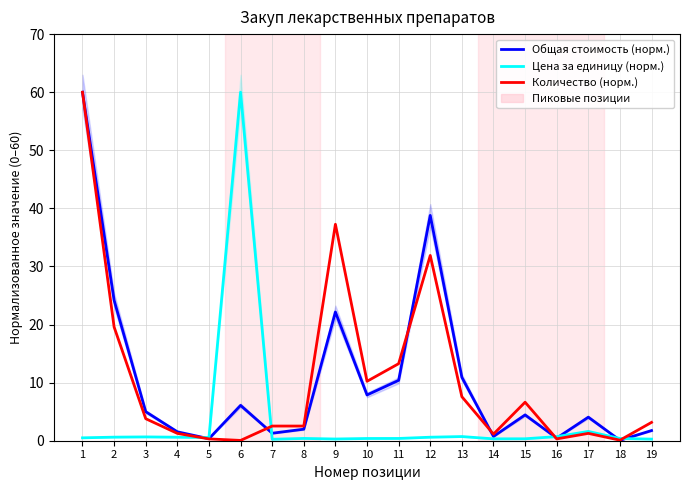

Between which two adjacent categories do Цена за единицу (норм.) and Общая стоимость (норм.) first intersect?

4 and 5